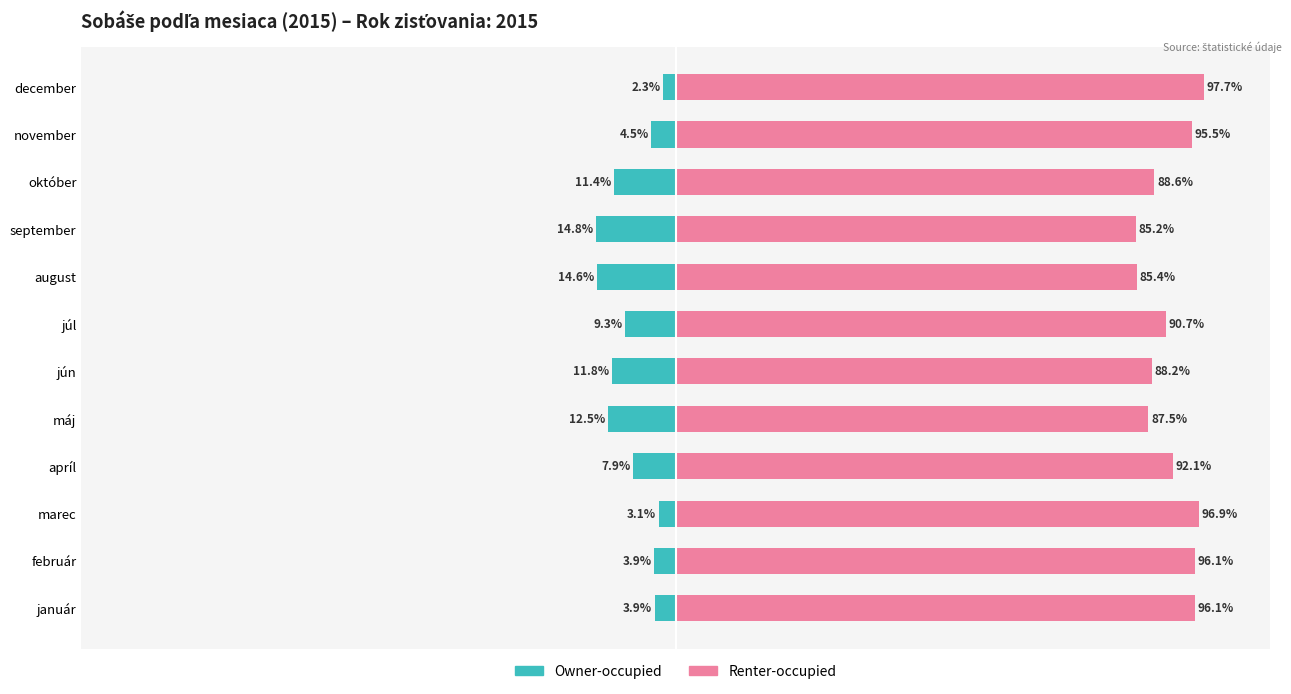

What is the value of the Owner-occupied bar at the 12th from the left?

-2.3